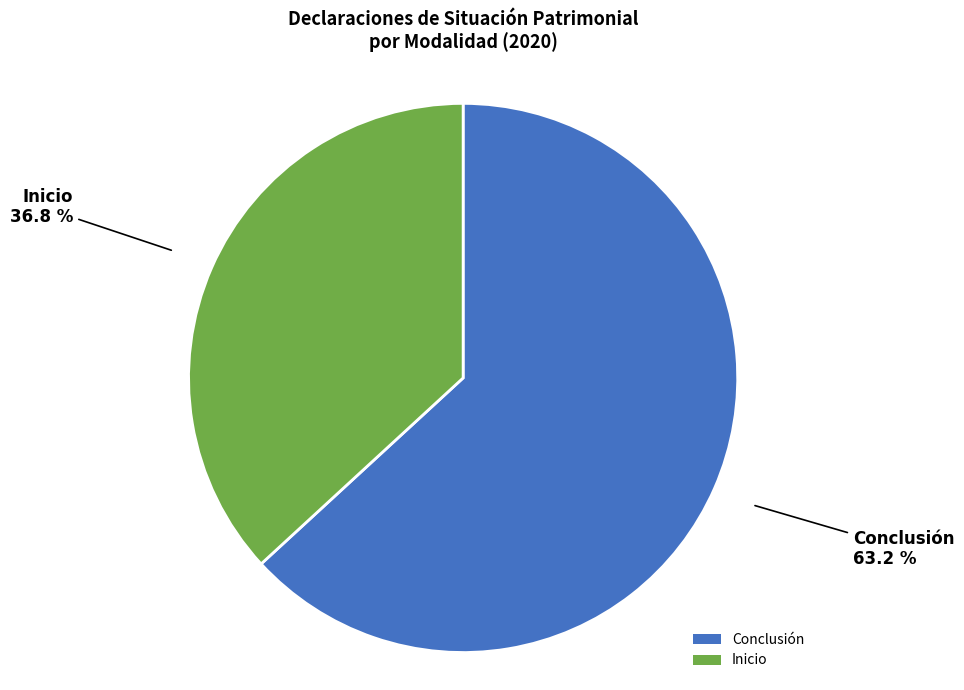

What portion of the pie excludes Conclusión?

36.8%